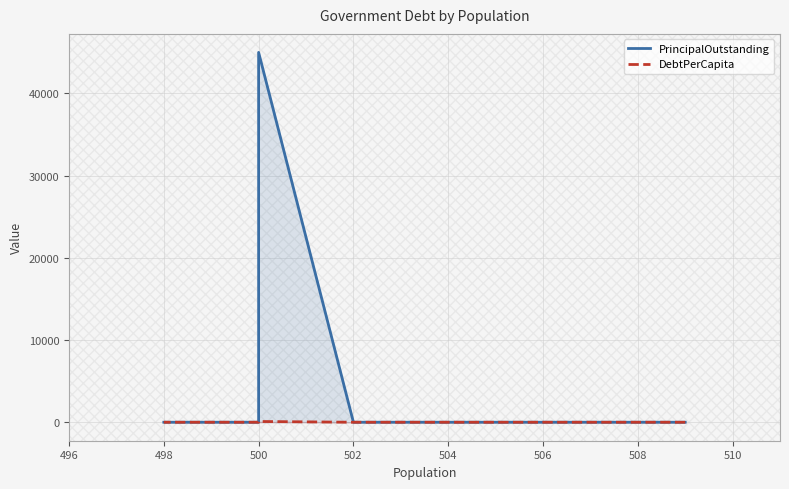

At how many categories does at least one series exceed 13987?

1